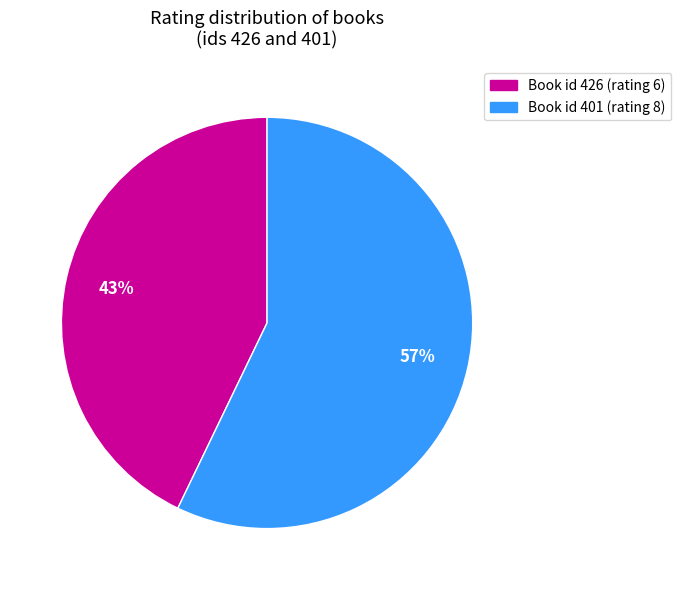

How many slices are in this pie chart?

2